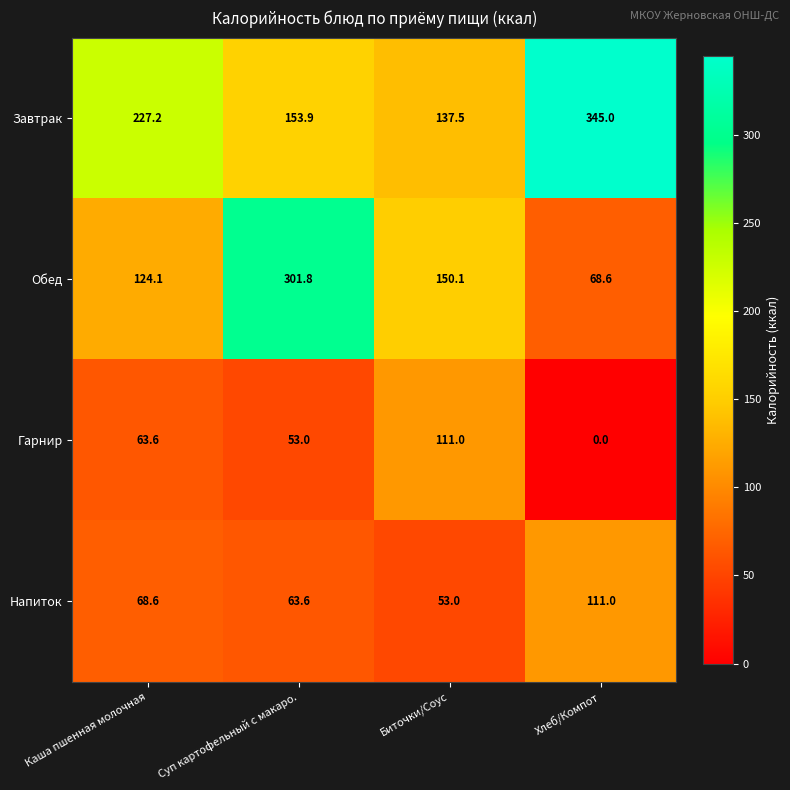

What is the difference between the maximum and minimum values in the Завтрак series?

207.5